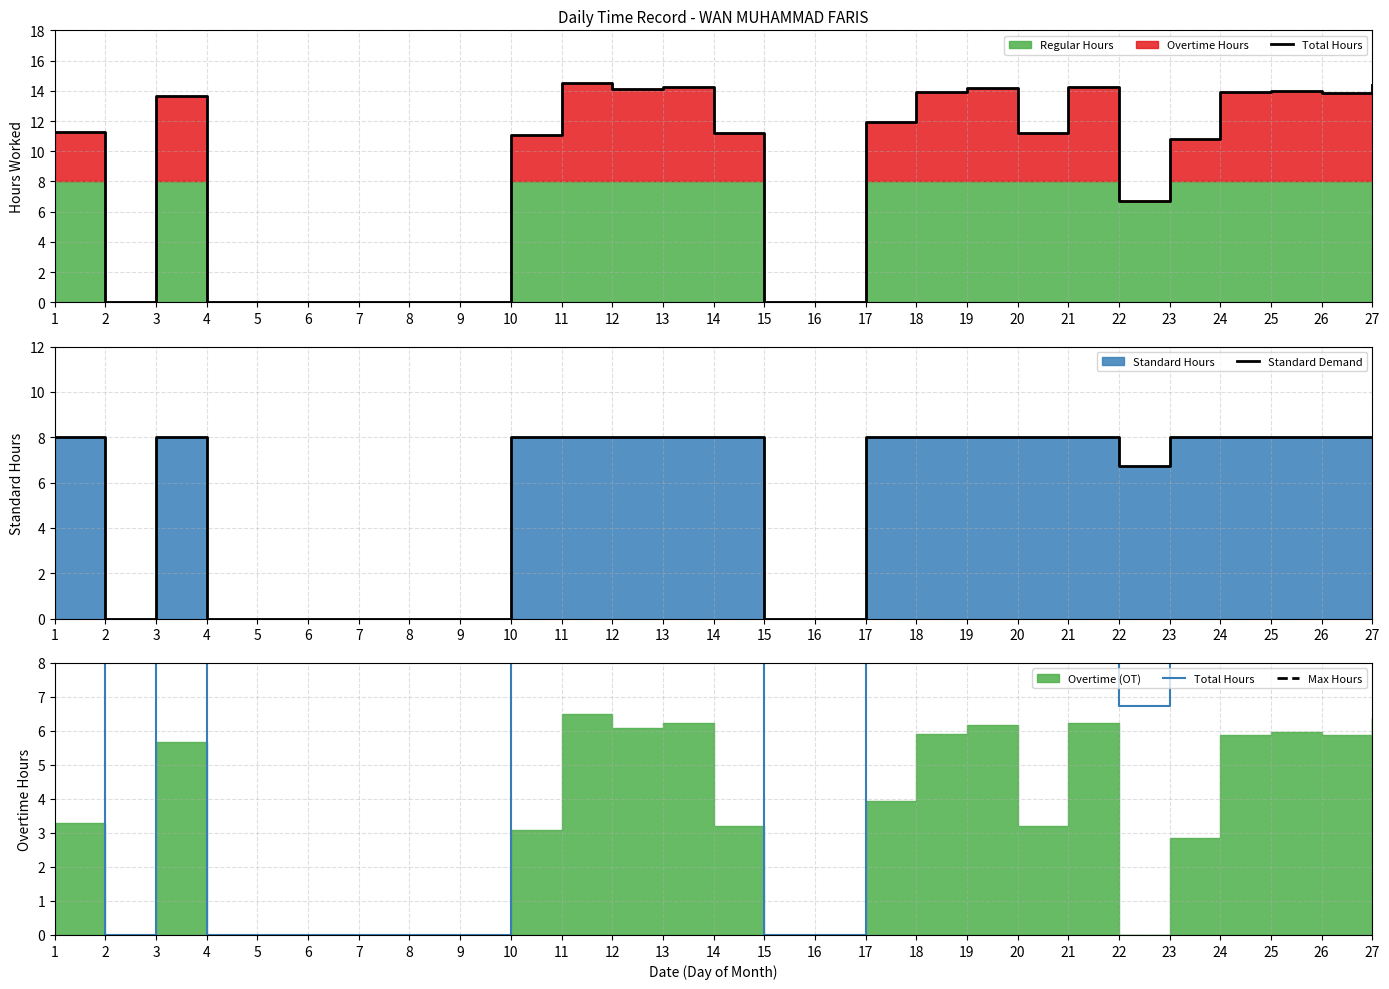

Reading right to left, list all the values displayed in this chart.

Total Hours: 14.4	13.9	14.0	13.9	10.8	6.7	14.2	11.2	14.2	13.9	11.9	0.0	0.0	11.2	14.2	14.1	14.5	11.1	0.0	0.0	0.0	0.0	0.0	0.0	13.7	0.0	11.3
Standard Demand: 8.0	8.0	8.0	8.0	8.0	6.7	8.0	8.0	8.0	8.0	8.0	0.0	0.0	8.0	8.0	8.0	8.0	8.0	0.0	0.0	0.0	0.0	0.0	0.0	8.0	0.0	8.0
Max Hours: 16.0	16.0	16.0	16.0	16.0	16.0	16.0	16.0	16.0	16.0	16.0	16.0	16.0	16.0	16.0	16.0	16.0	16.0	16.0	16.0	16.0	16.0	16.0	16.0	16.0	16.0	16.0